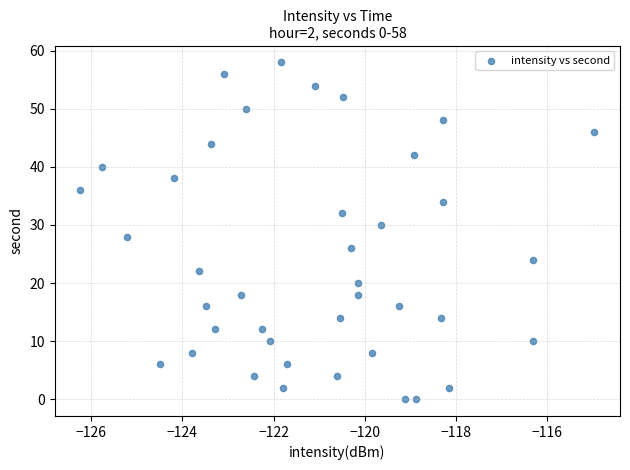

What is the range of Y values (max minus min)?

58